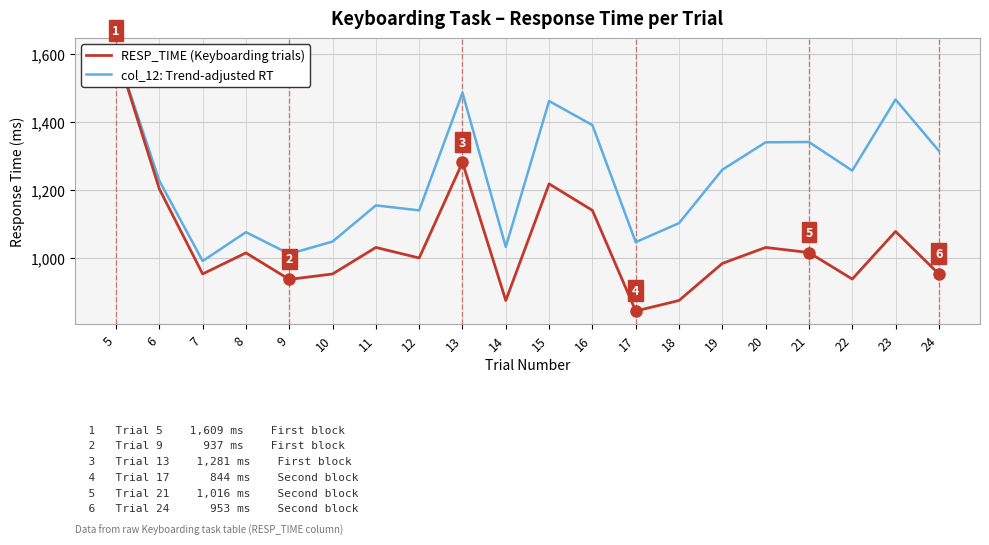

What are all the series names shown in the legend?

RESP_TIME (Keyboarding trials), col_12: Trend-adjusted RT